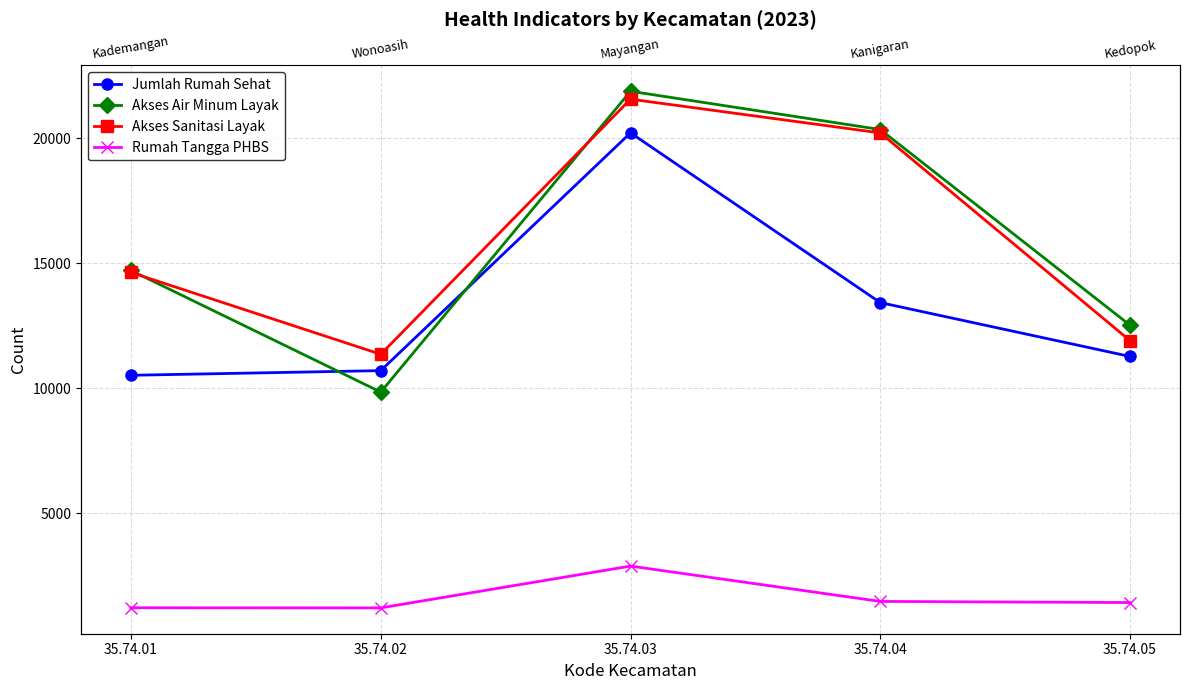

Reading left to right, list all the values displayed in this chart.

Jumlah Rumah Sehat: 35.74.01=10520	35.74.02=10707	35.74.03=20220	35.74.04=13429	35.74.05=11273
Akses Air Minum Layak: 35.74.01=14713	35.74.02=9848	35.74.03=21885	35.74.04=20353	35.74.05=12523
Akses Sanitasi Layak: 35.74.01=14635	35.74.02=11360	35.74.03=21569	35.74.04=20218	35.74.05=11905
Rumah Tangga PHBS: 35.74.01=1218	35.74.02=1213	35.74.03=2886	35.74.04=1472	35.74.05=1427